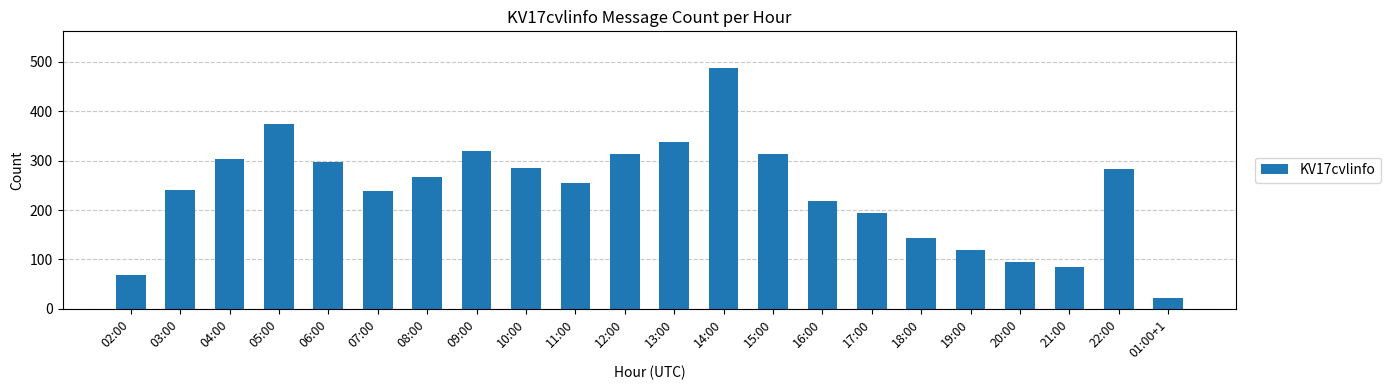

The chart shows a value of 196 at 19:00. True or false?

False